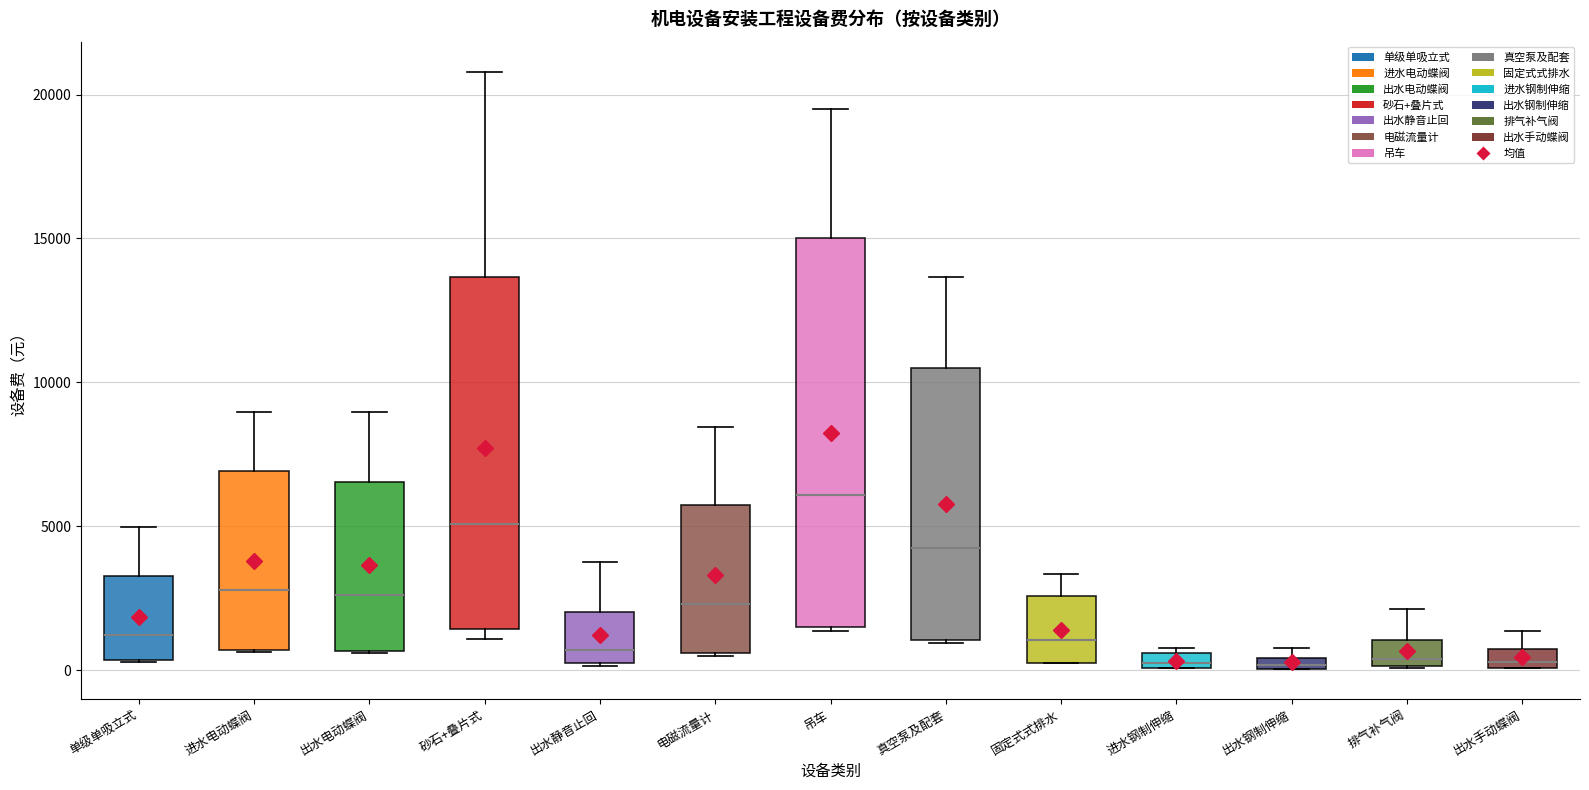

Which box is the tallest, from its lower edge to its upper edge?

吊车